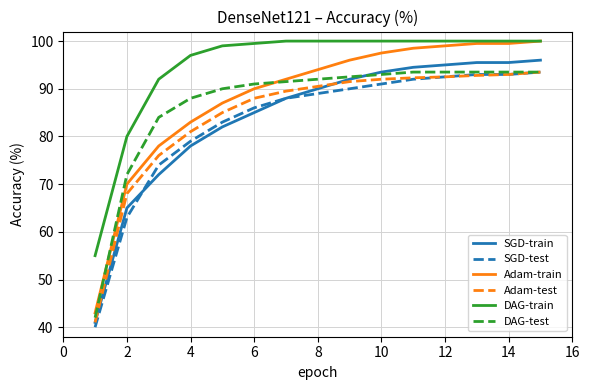

What is the difference between the maximum and minimum values in the Adam-test series?

52.5